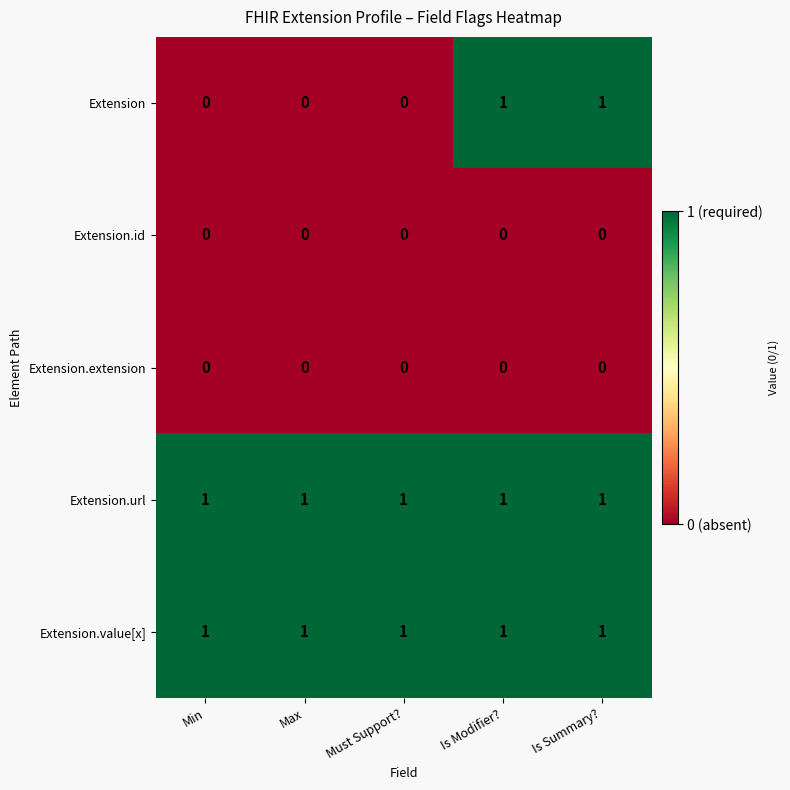

The Extension.url series shows 0 at Is Modifier?. True or false?

False